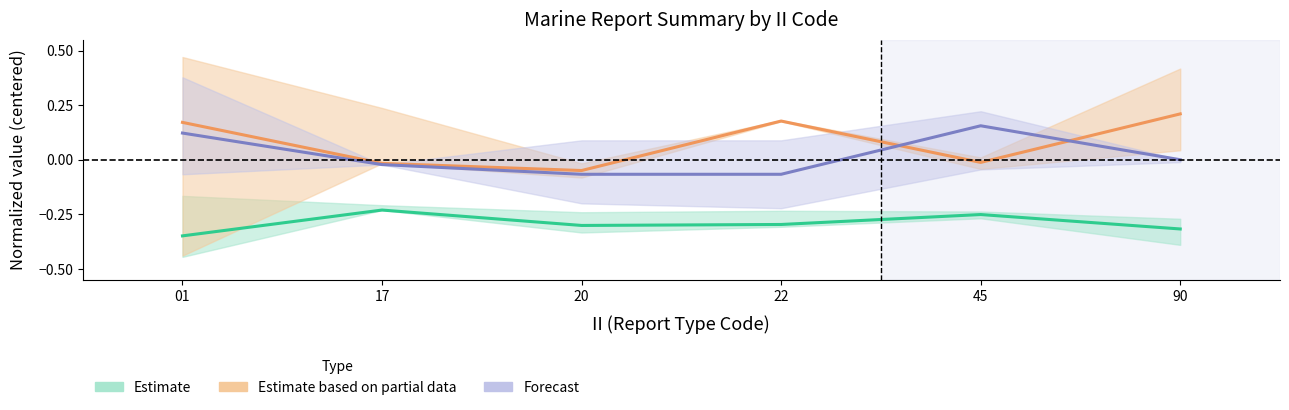

Rank the series at 01 from highest to lowest value.

Est. partial (LONG mean), Forecast (RPT_LEN mean), Estimate (LAT mean)